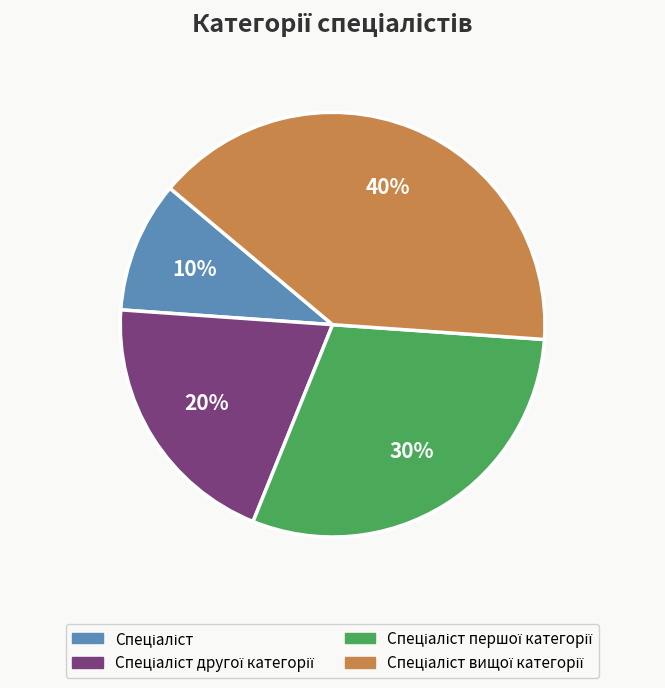

Is there any slice that represents more than half of the pie?

No